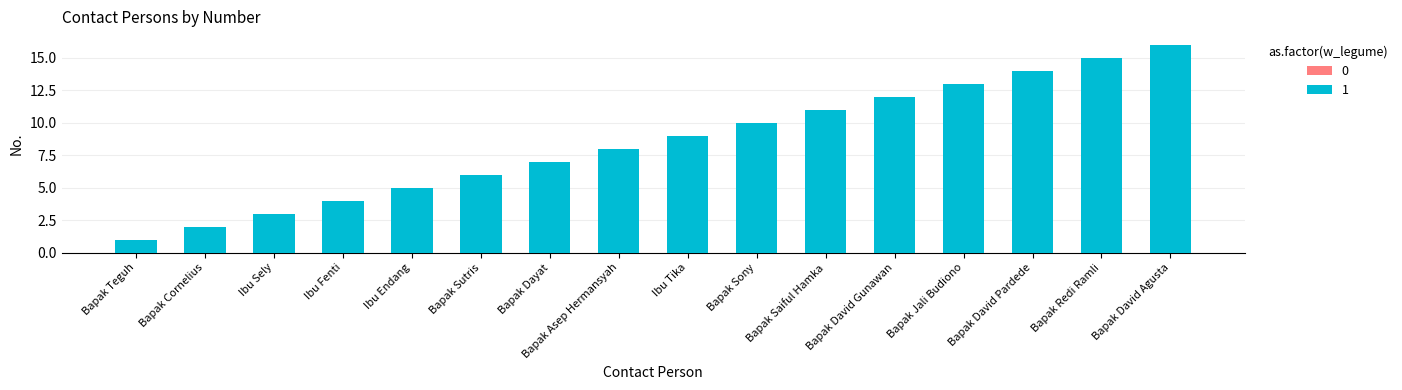

Reading left to right, extract all data points from this chart.

Bapak Teguh=1	Bapak Cornelius=2	Ibu Sely=3	Ibu Fenti=4	Ibu Endang=5	Bapak Sutris=6	Bapak Dayat=7	Bapak Asep Hermansyah=8	Ibu Tika=9	Bapak Sony=10	Bapak Saiful Hamka=11	Bapak David Gunawan=12	Bapak Jali Budiono=13	Bapak David Pardede=14	Bapak Redi Ramli=15	Bapak David Agusta=16